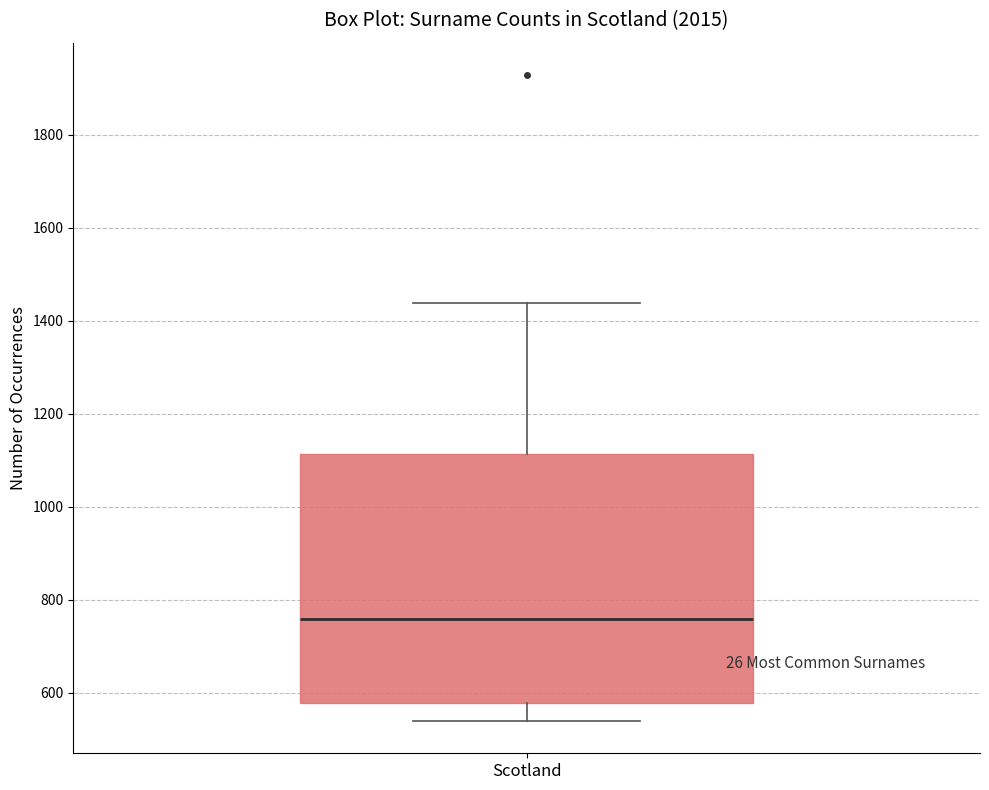

Where is the lower edge of the box for Scotland on the y-axis? The values are not printed on the chart, so give them approximately, as read against the axis.

580